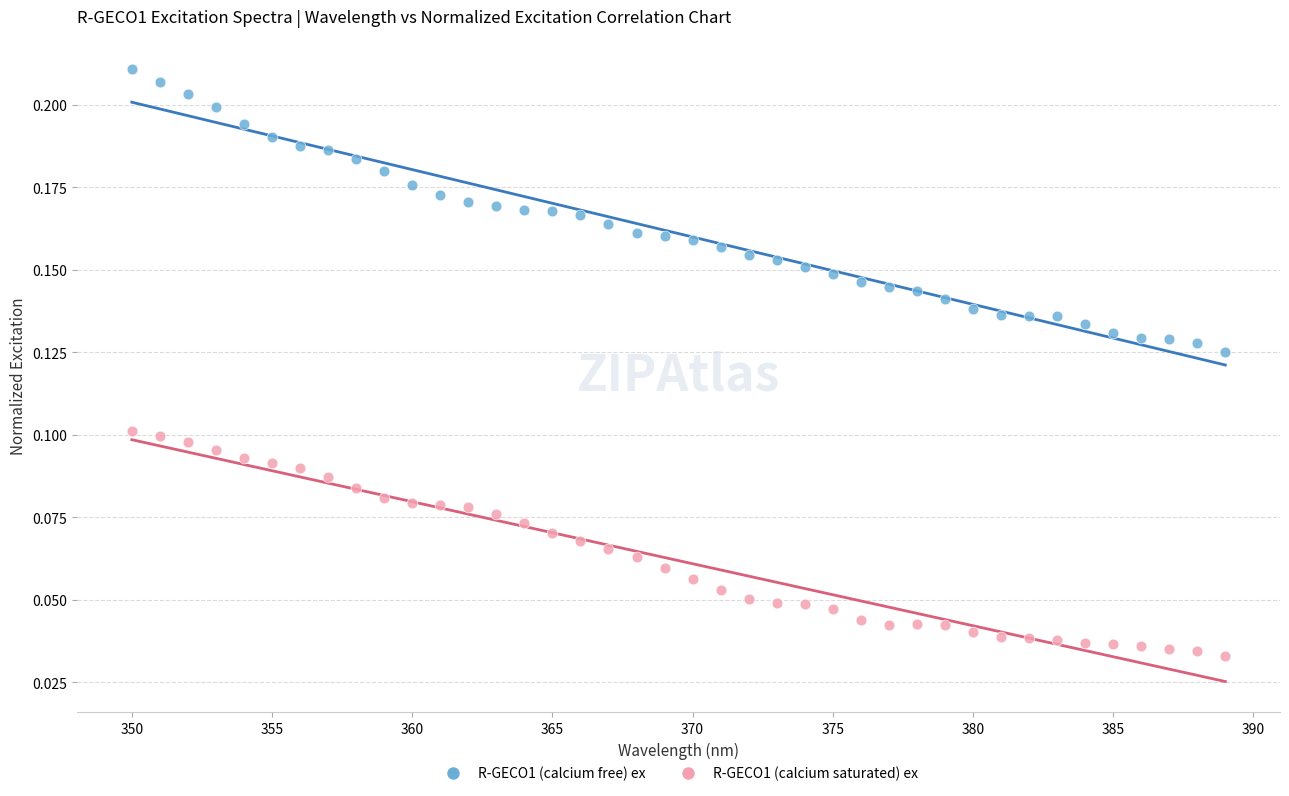

What is the X range (max minus min) for the scatter plot?

39.0